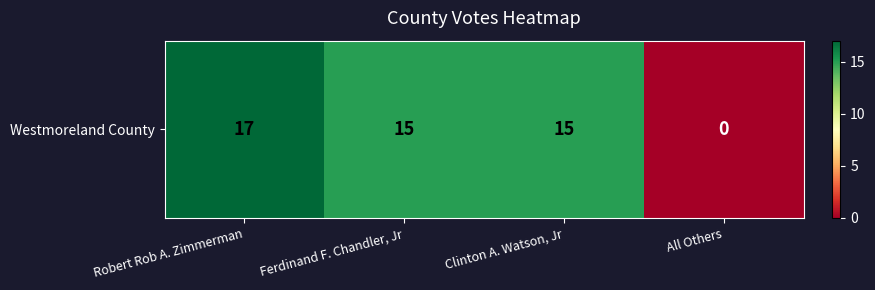

True or false: the data shows 9 at Clinton A. Watson, Jr.

False